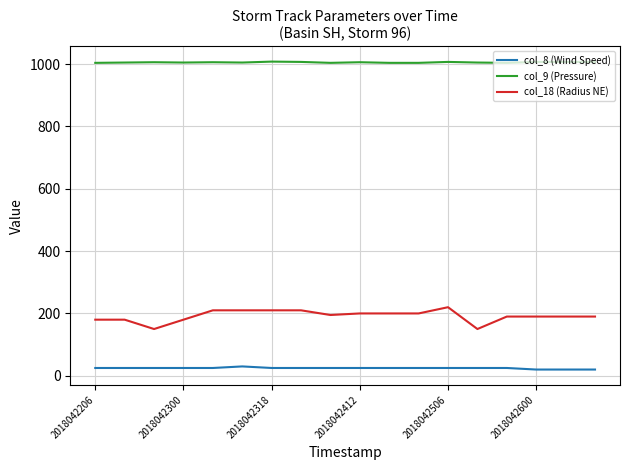

True or false: col_8 (Wind Speed) and col_18 (Radius NE) cross at least once.

False